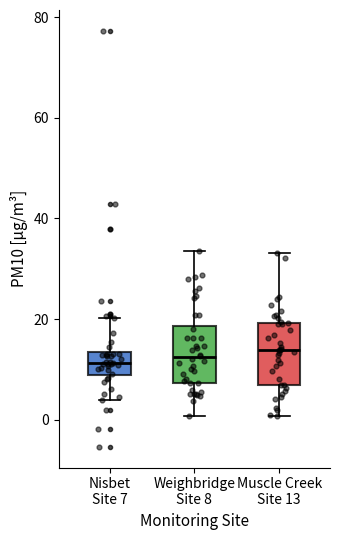

Where does the lower whisker of the box for Muscle Creek Site 13 end on the y-axis? The values are not printed on the chart, so give them approximately, as read against the axis.

0